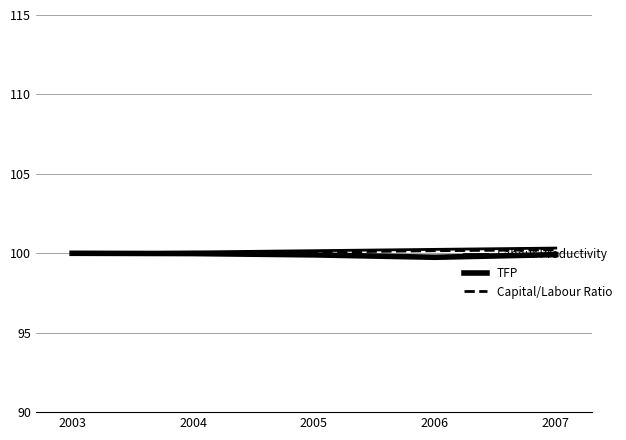

Reading left to right, transcribe all the data shown in this chart.

Labour Productivity: 2003=100.0	2004=100.1	2005=100.2	2006=100.2	2007=100.3
TFP: 2003=100.0	2004=100.0	2005=99.9	2006=99.7	2007=99.9
Capital/Labour Ratio: 2003=100.0	2004=100.0	2005=100.1	2006=100.2	2007=100.2